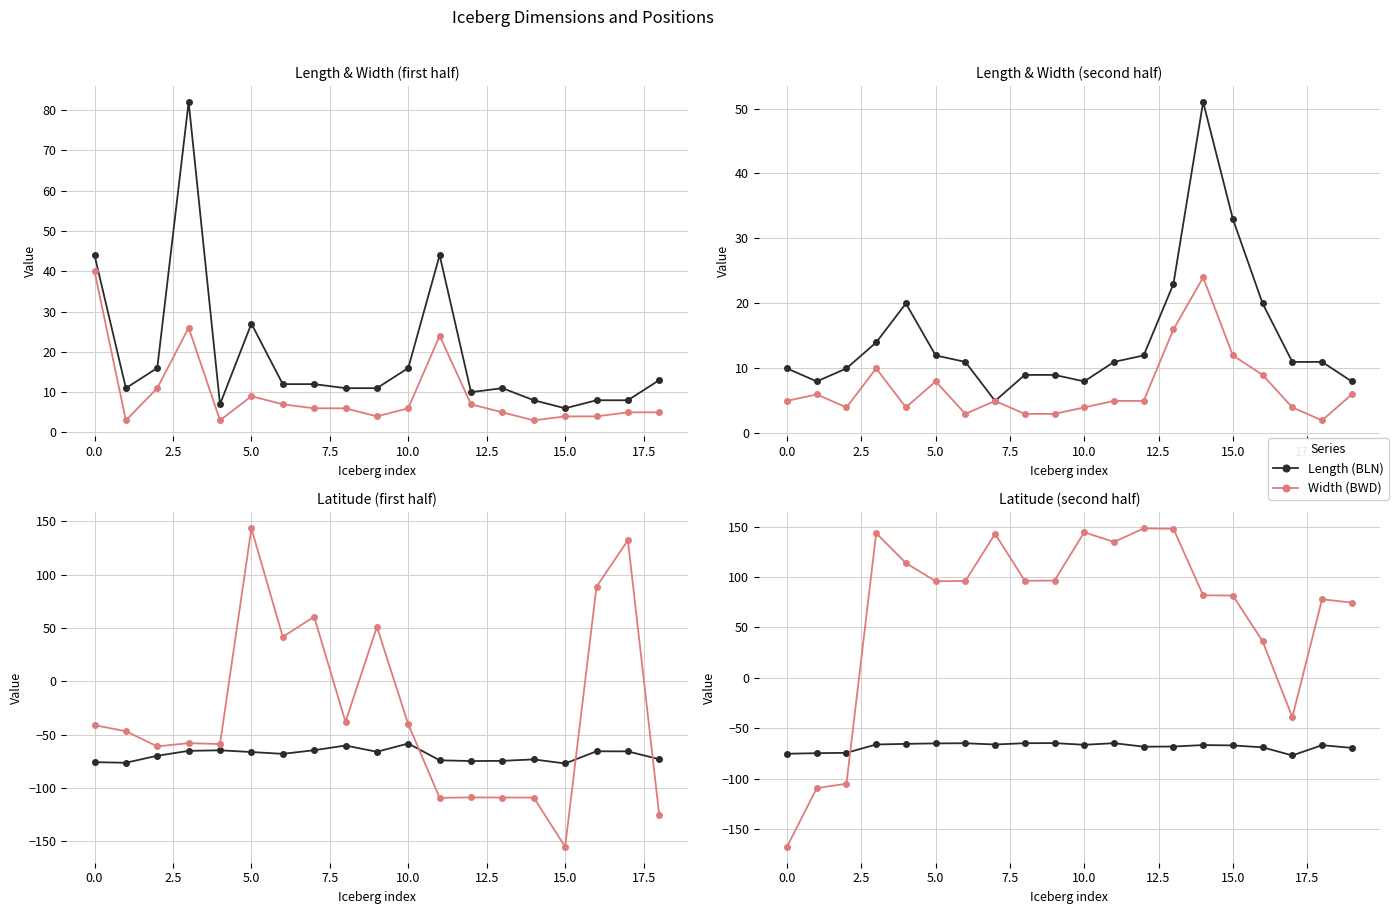

At which category is the sum across all series the highest?

13